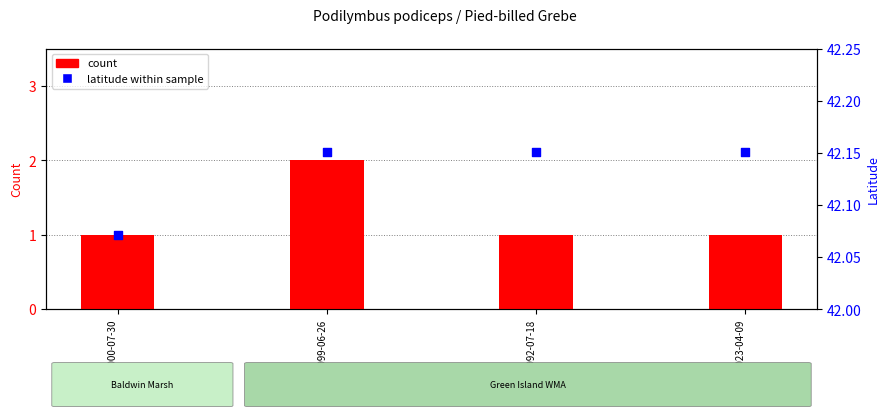

Which series contains the lowest Y value?

count